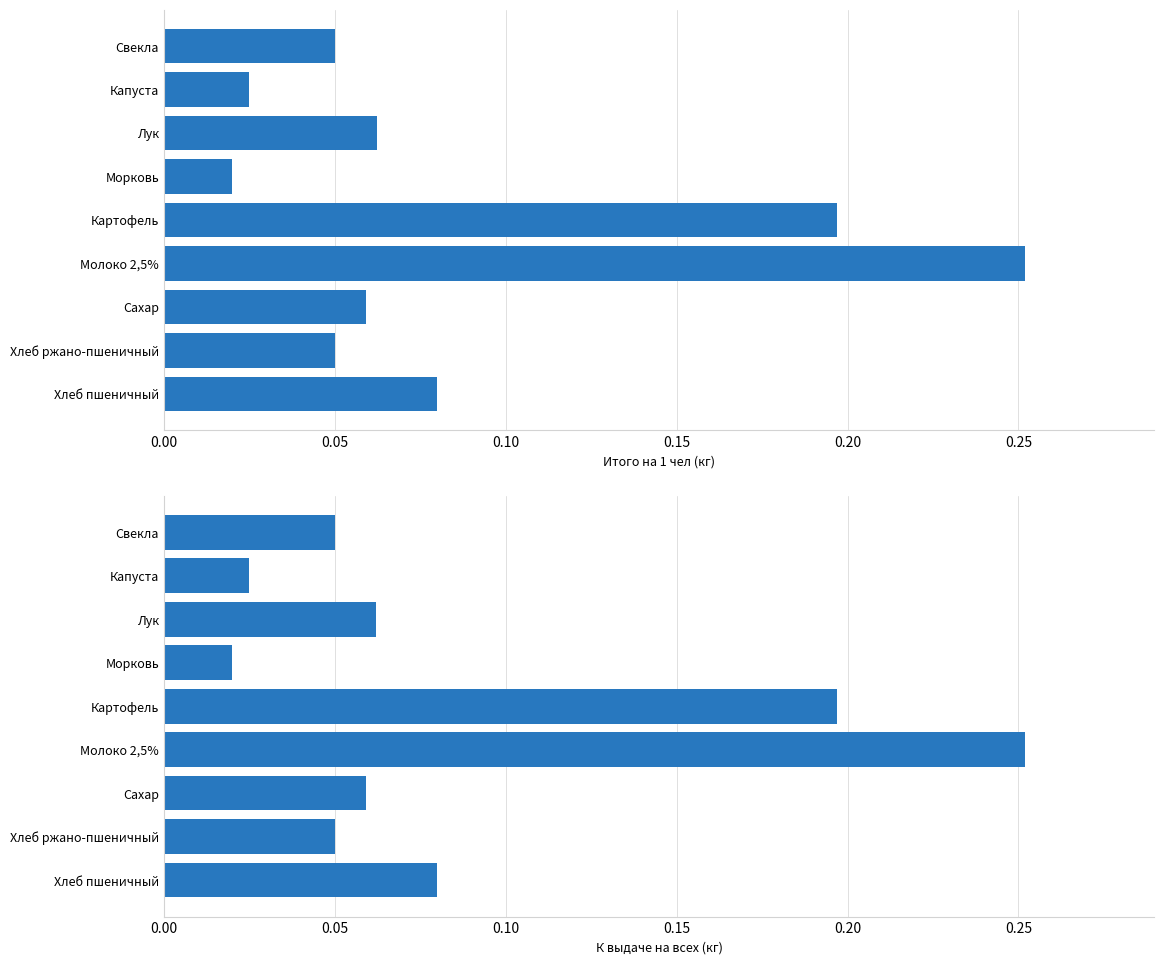

Reading right to left, what are all the values shown in this chart?

Итого на 1 чел: 0.1	0.0	0.1	0.0	0.2	0.3	0.1	0.1	0.1
К выдаче (на всех): 0.1	0.0	0.1	0.0	0.2	0.3	0.1	0.1	0.1